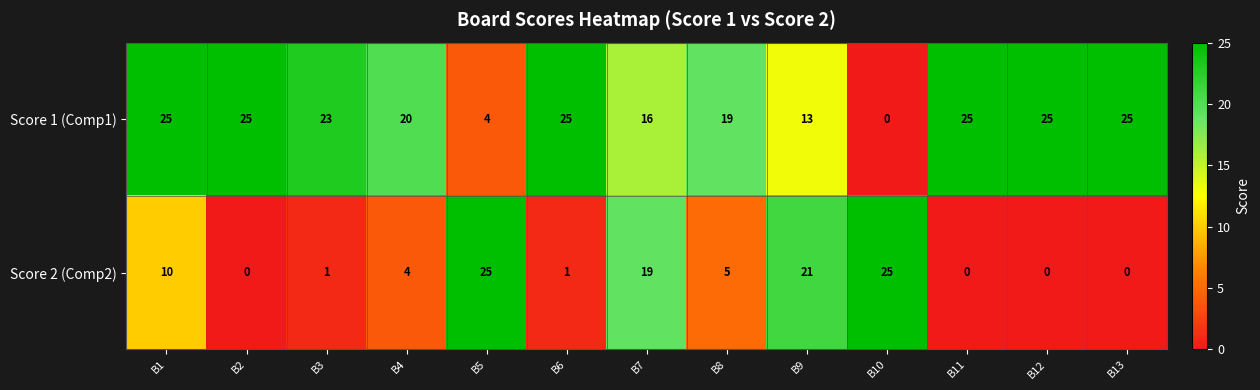

What is the sum of the Score 2 (Comp2) values at B10 and B11?

25